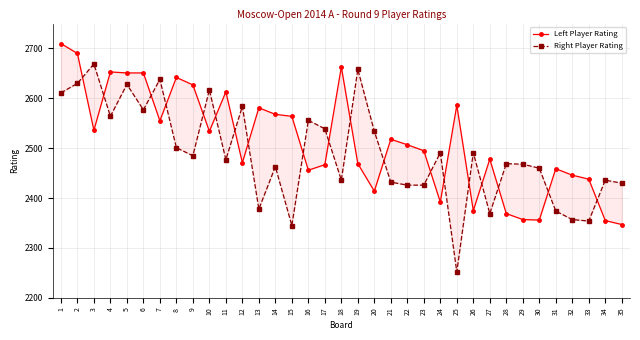

Between 24 and 5, which is larger?

5